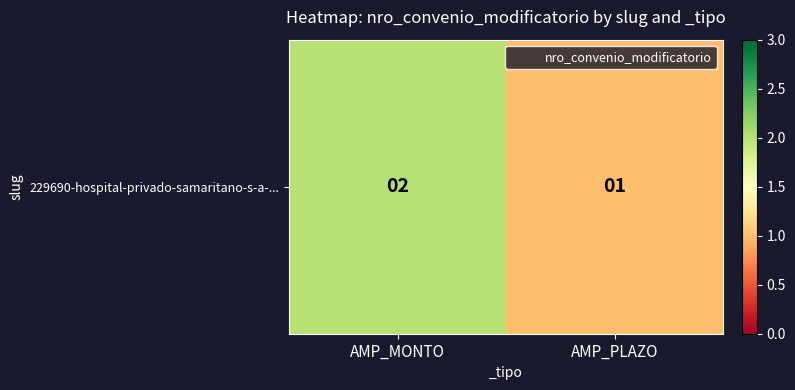

What is the sum of the values at AMP_PLAZO and AMP_MONTO?

3